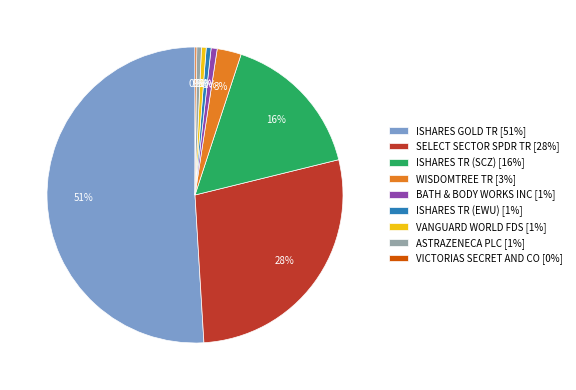

Which has a higher value, ISHARES GOLD TR [51%] or WISDOMTREE TR [3%]?

ISHARES GOLD TR [51%]